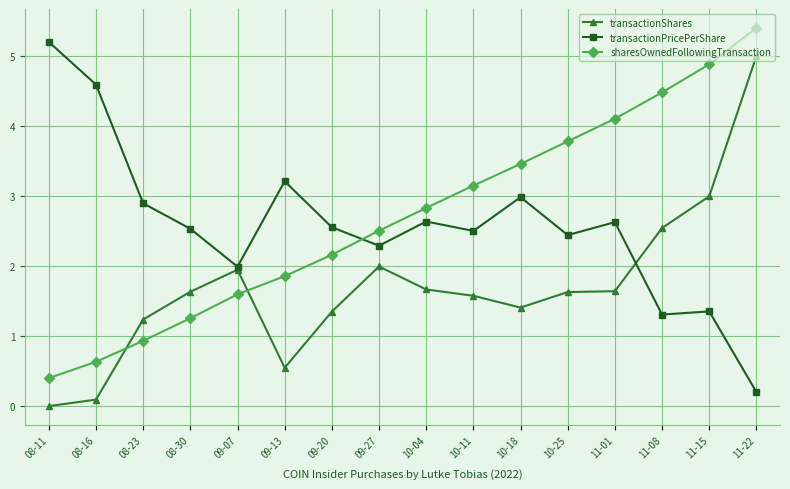

What is the difference between the second highest and minimum values in the sharesOwnedFollowingTransaction series?

4.5